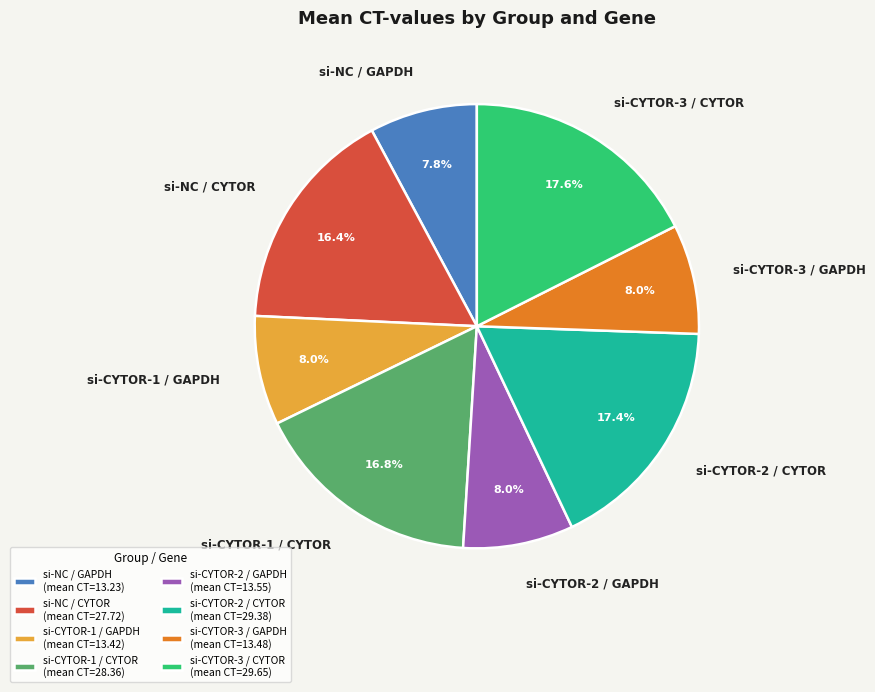

What is the ratio of the value at si-NC / CYTOR to the value at si-CYTOR-1 / GAPDH?

2.1